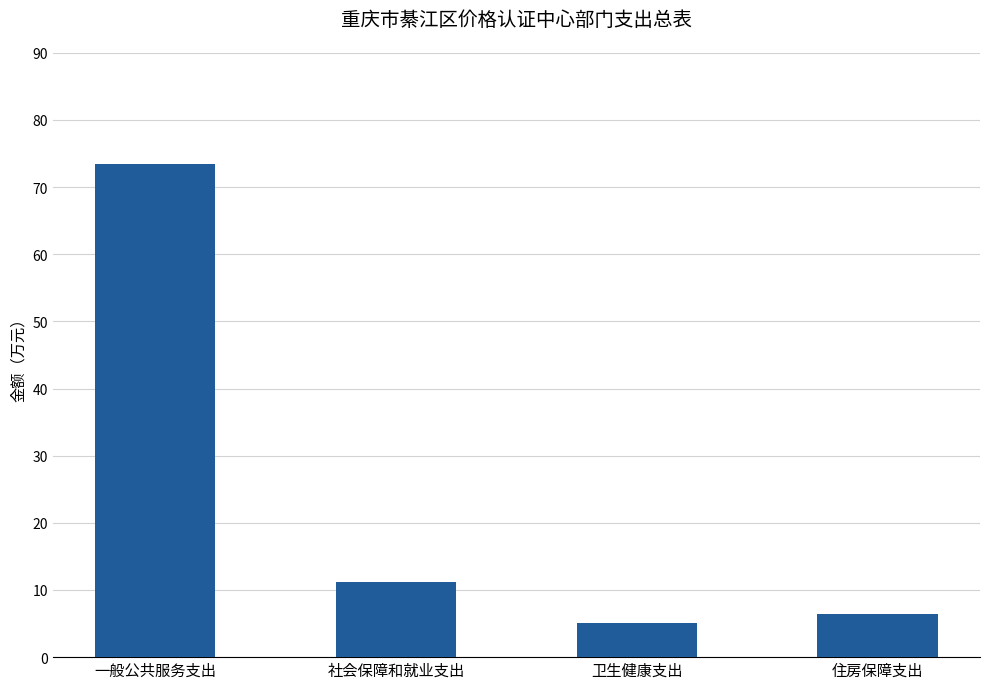

How many data points does each series have?

4